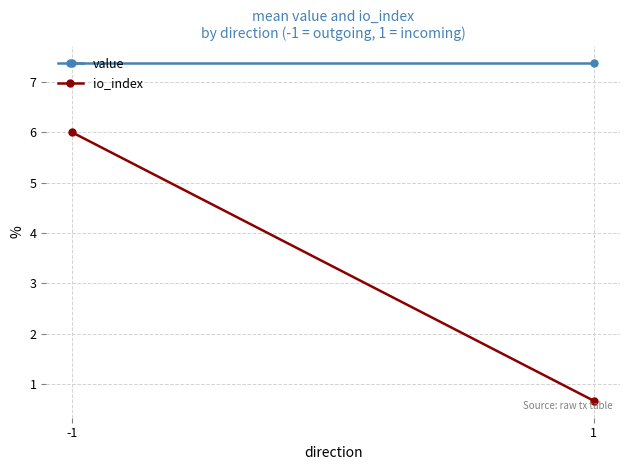

Which series has the largest total across all categories?

value